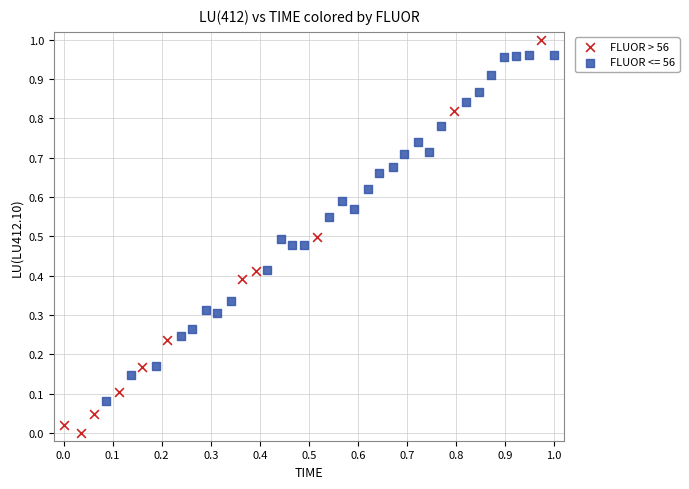

Which series reaches the minimum Y coordinate?

FLUOR > 56